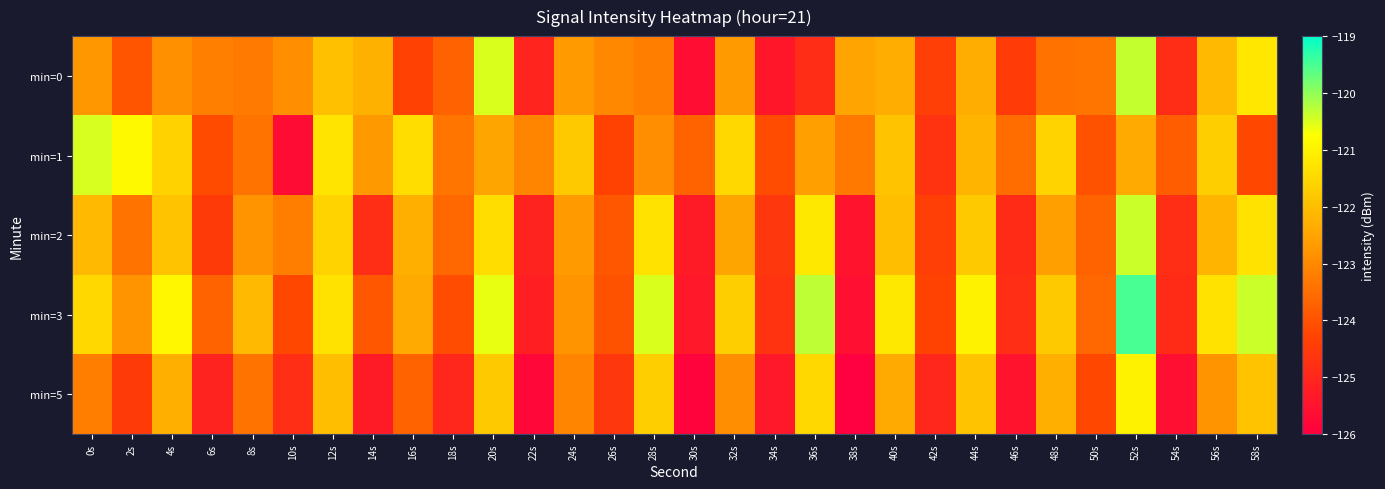

Which series has the largest total across all categories?

min=3